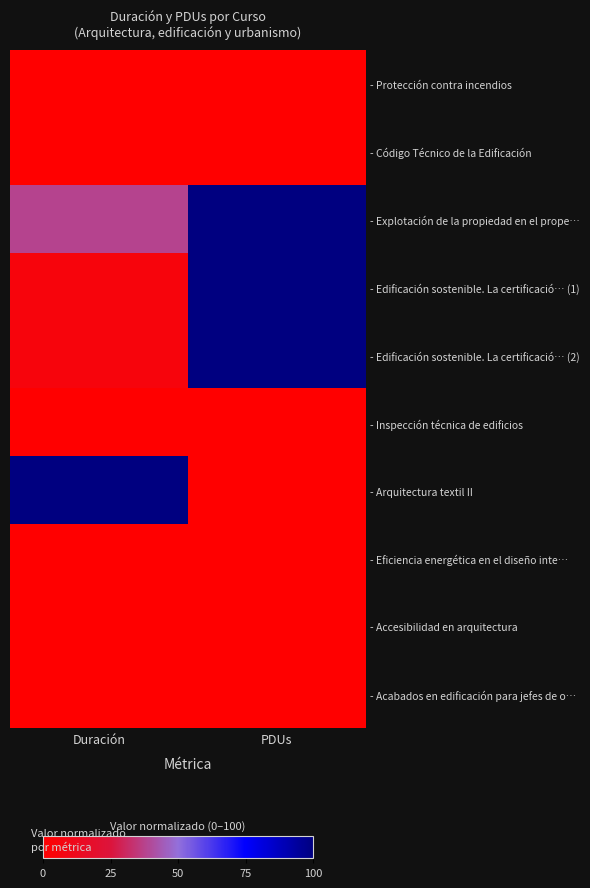

Reading right to left, transcribe all the data shown in this chart.

- Protección contra incendios: PDUs=0.0	Duración=0.0
- Código Técnico de la Edificación: PDUs=0.0	Duración=0.0
- Explotación de la propiedad en el prope…: PDUs=100.0	Duración=38.0
- Edificación sostenible. La certificació… (1): PDUs=100.0	Duración=5.4
- Edificación sostenible. La certificació… (2): PDUs=100.0	Duración=5.4
- Inspección técnica de edificios: PDUs=0.0	Duración=0.0
- Arquitectura textil II: PDUs=0.0	Duración=100.0
- Eficiencia energética en el diseño inte…: PDUs=0.0	Duración=0.0
- Accesibilidad en arquitectura: PDUs=0.0	Duración=0.0
- Acabados en edificación para jefes de o…: PDUs=0.0	Duración=0.0